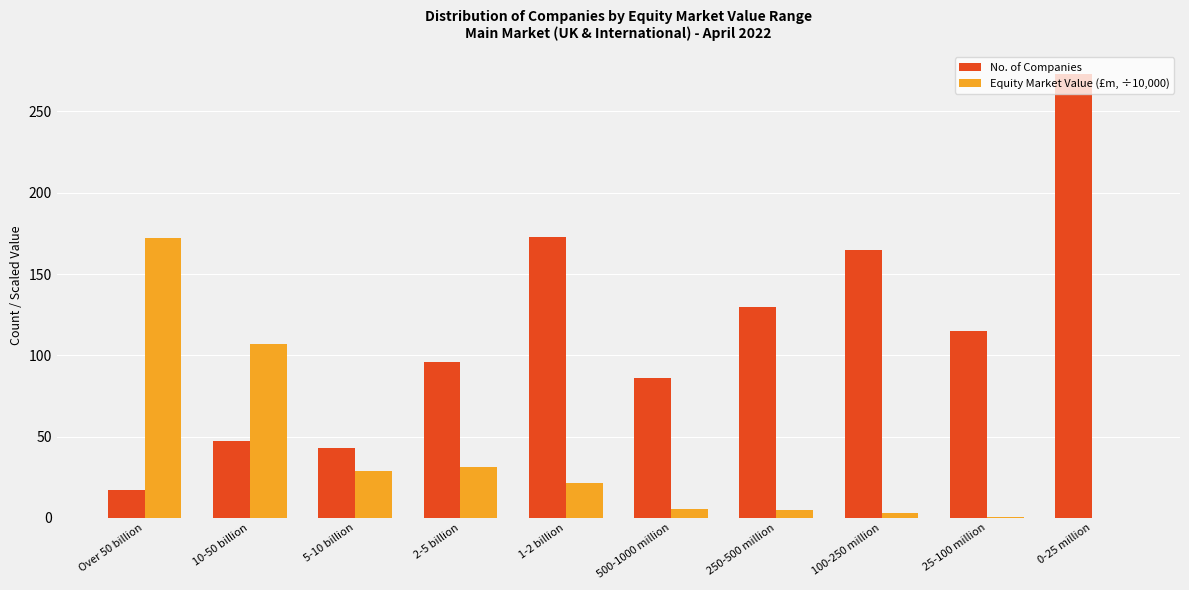

Which category has the highest value across all series?

0-25 million